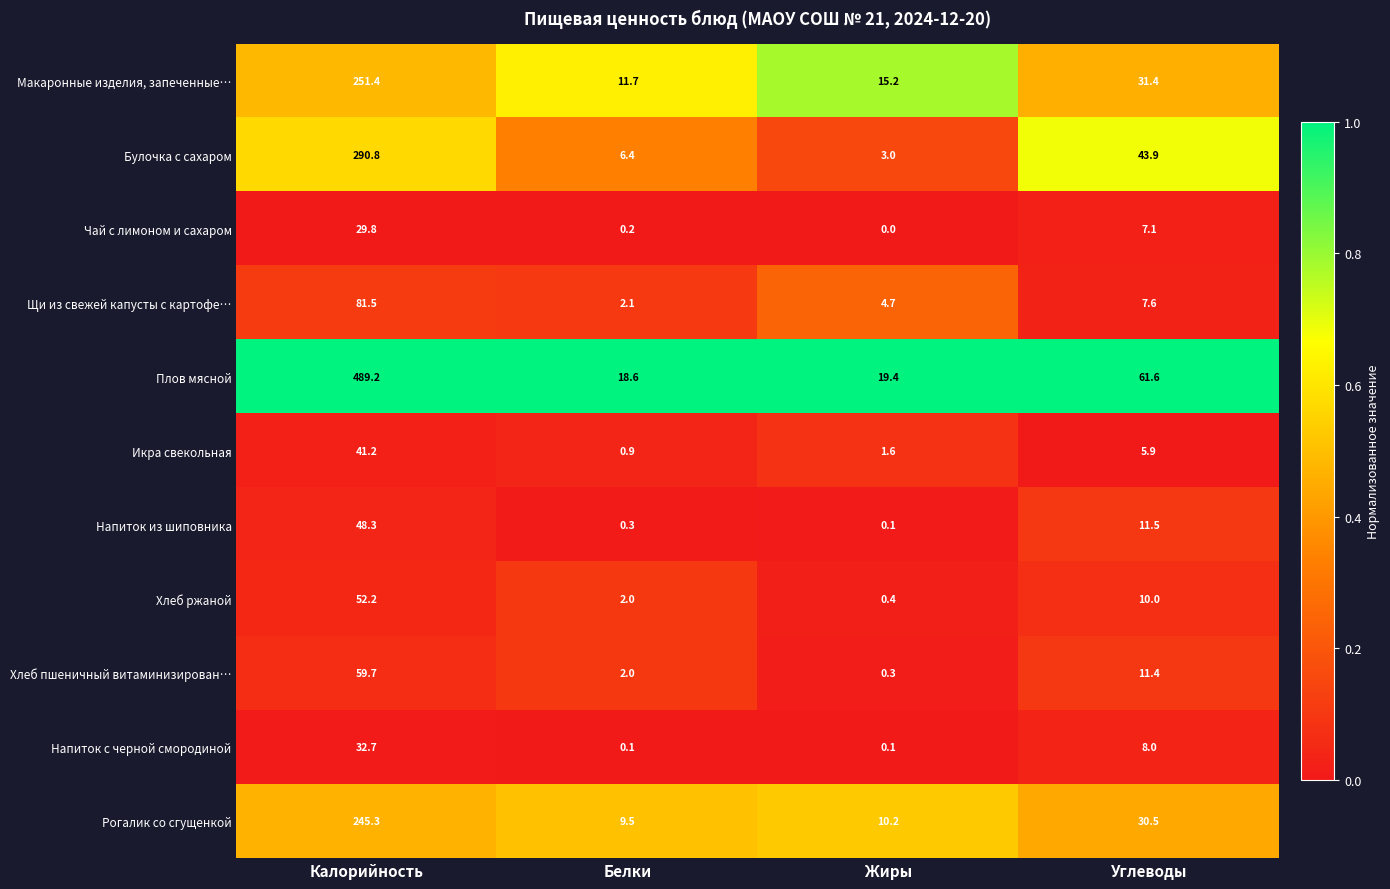

What is the difference between the Щи из свежей капусты с картофе… values at Углеводы and Калорийность?

73.9